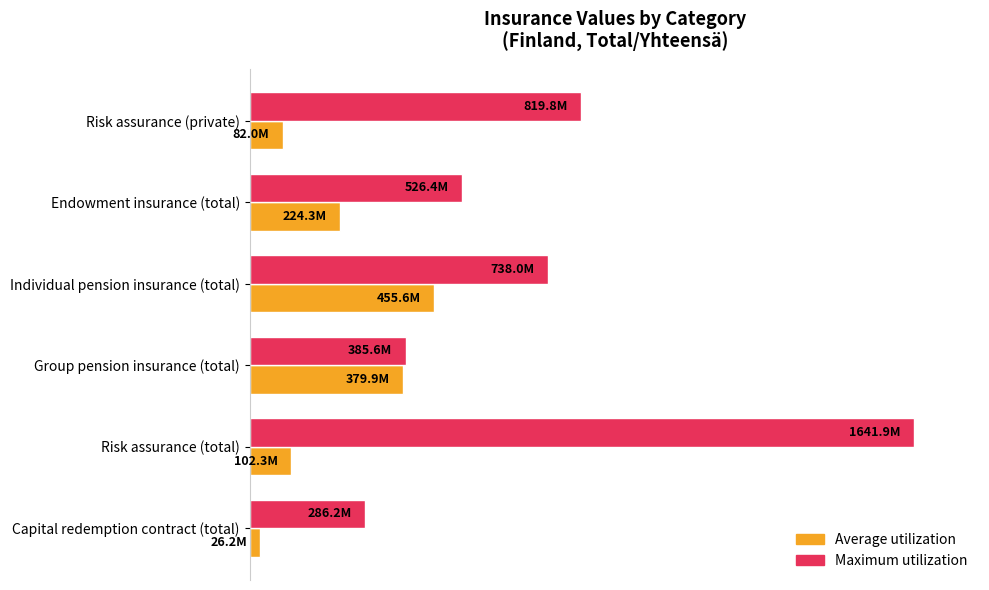

What are all the series names shown in the legend?

Average utilization, Maximum utilization